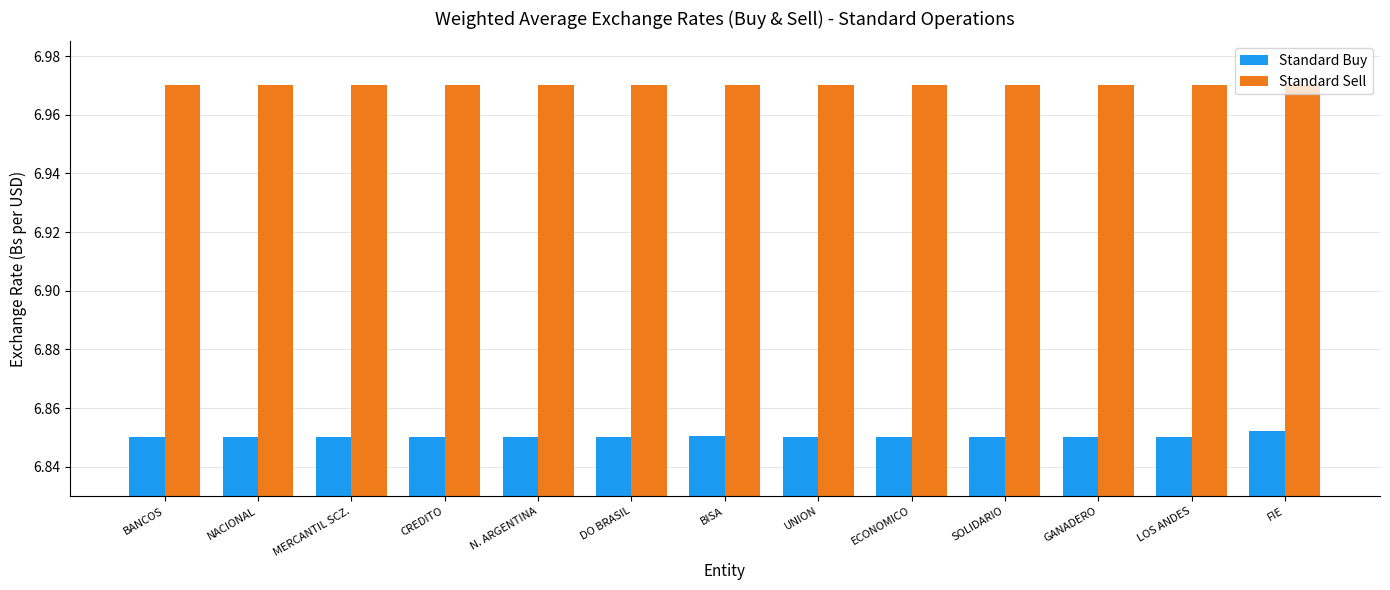

What is the sum of the Standard Sell values at DO BRASIL and NACIONAL?

13.9